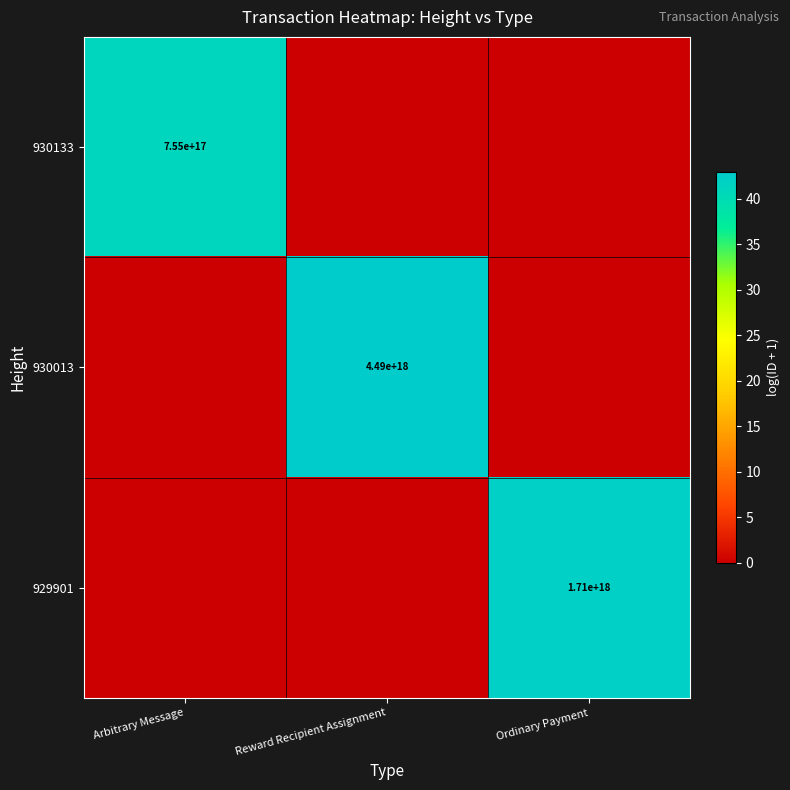

At which category is the sum across all series the highest?

Reward Recipient Assignment